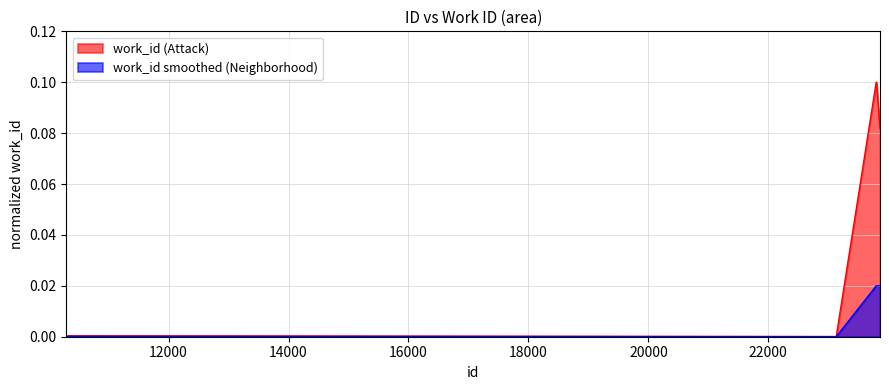

Which series has the largest range (max minus min)?

work_id (Attack)